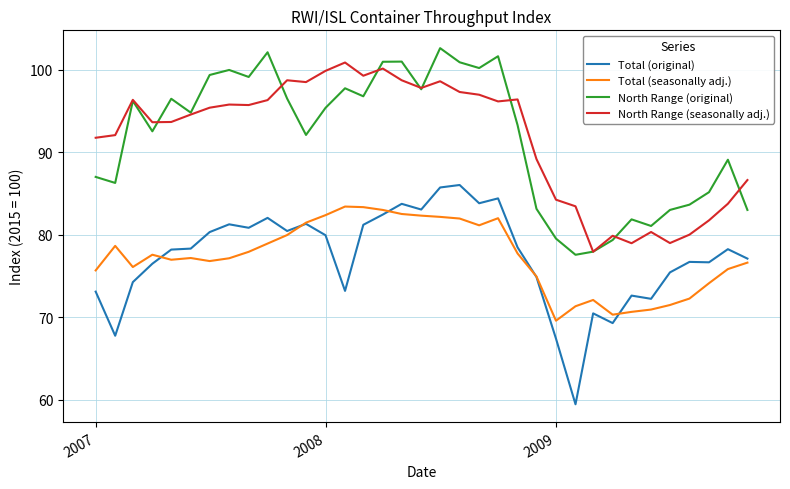

What is the minimum value shown in the chart?

59.5